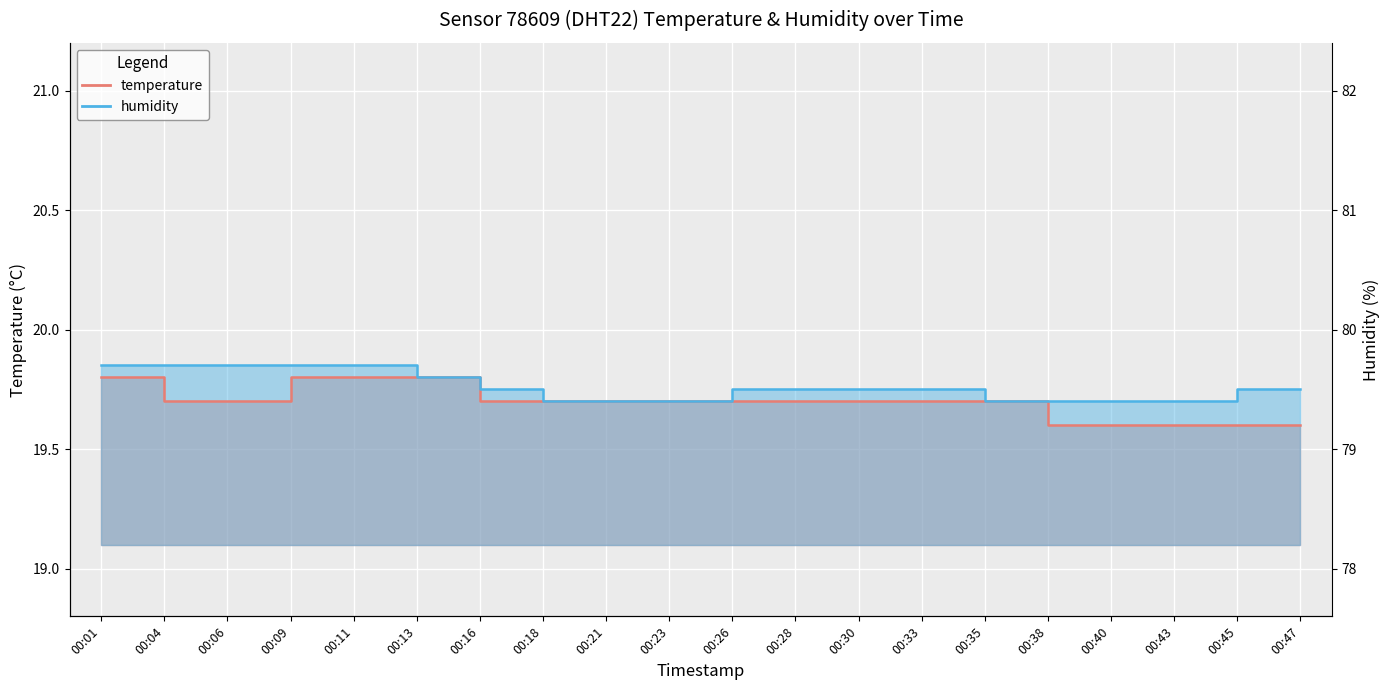

At which category is the sum across all series the highest?

00:01